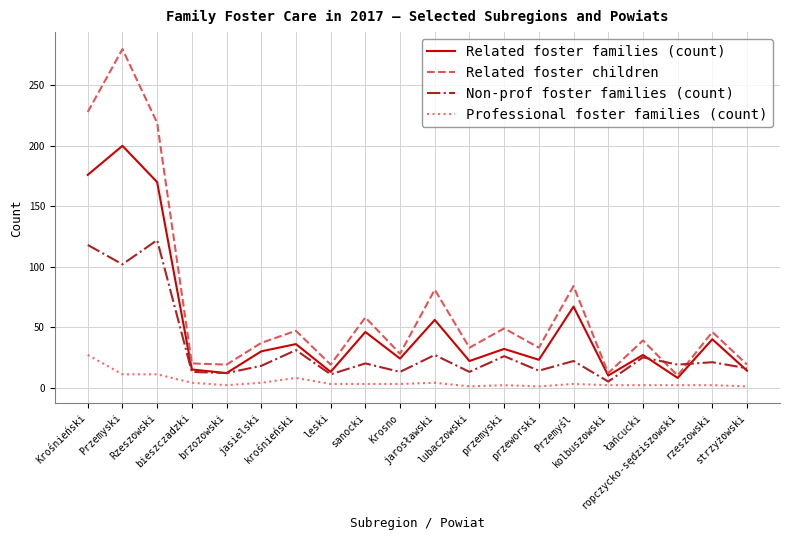

Rank the series by their average value, from lowest to highest.

Professional foster families (count), Non-prof foster families (count), Related foster families (count), Related foster children